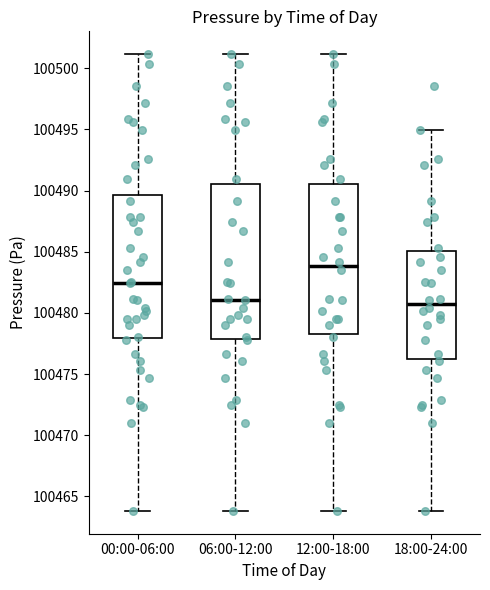

Reading left to right, read every box against the y-axis: the position of its median line, the range the box covers, and the ends of its whiskers. The values are not printed on the chart, so give them approximately, as read against the axis.

00:00-06:00: median 100482.5, box 100478.0 to 100489.5, whiskers 100464.0 to 100501.0
06:00-12:00: median 100481.0, box 100478.0 to 100490.5, whiskers 100464.0 to 100501.0
12:00-18:00: median 100484.0, box 100478.5 to 100490.5, whiskers 100464.0 to 100501.0
18:00-24:00: median 100480.5, box 100476.0 to 100485.0, whiskers 100464.0 to 100495.0